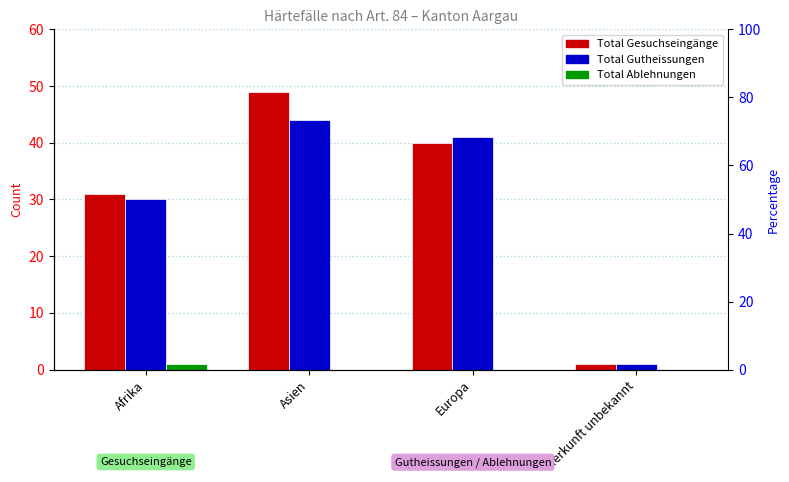

Which has a higher value, Asien or Herkunft unbekannt?

Asien